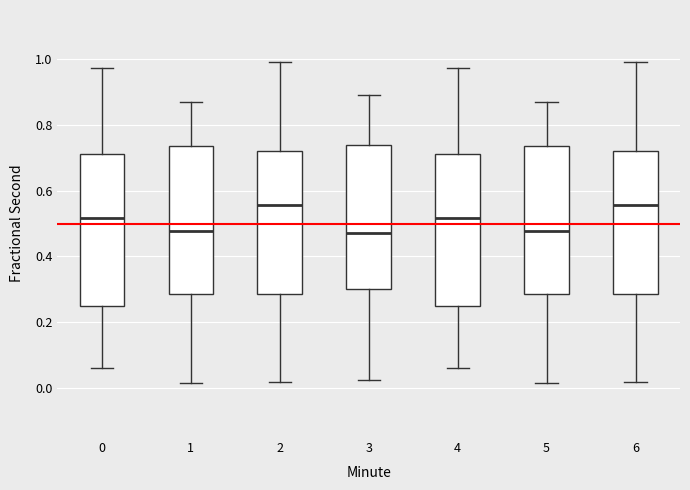

Reading left to right, read every box against the y-axis: the position of its median line, the range the box covers, and the ends of its whiskers. The values are not printed on the chart, so give them approximately, as read against the axis.

0: median 0.52, box 0.24 to 0.72, whiskers 0.06 to 0.98
1: median 0.48, box 0.28 to 0.74, whiskers 0.02 to 0.86
2: median 0.56, box 0.28 to 0.72, whiskers 0.02 to 1.00
3: median 0.46, box 0.30 to 0.74, whiskers 0.02 to 0.90
4: median 0.52, box 0.24 to 0.72, whiskers 0.06 to 0.98
5: median 0.48, box 0.28 to 0.74, whiskers 0.02 to 0.86
6: median 0.56, box 0.28 to 0.72, whiskers 0.02 to 1.00